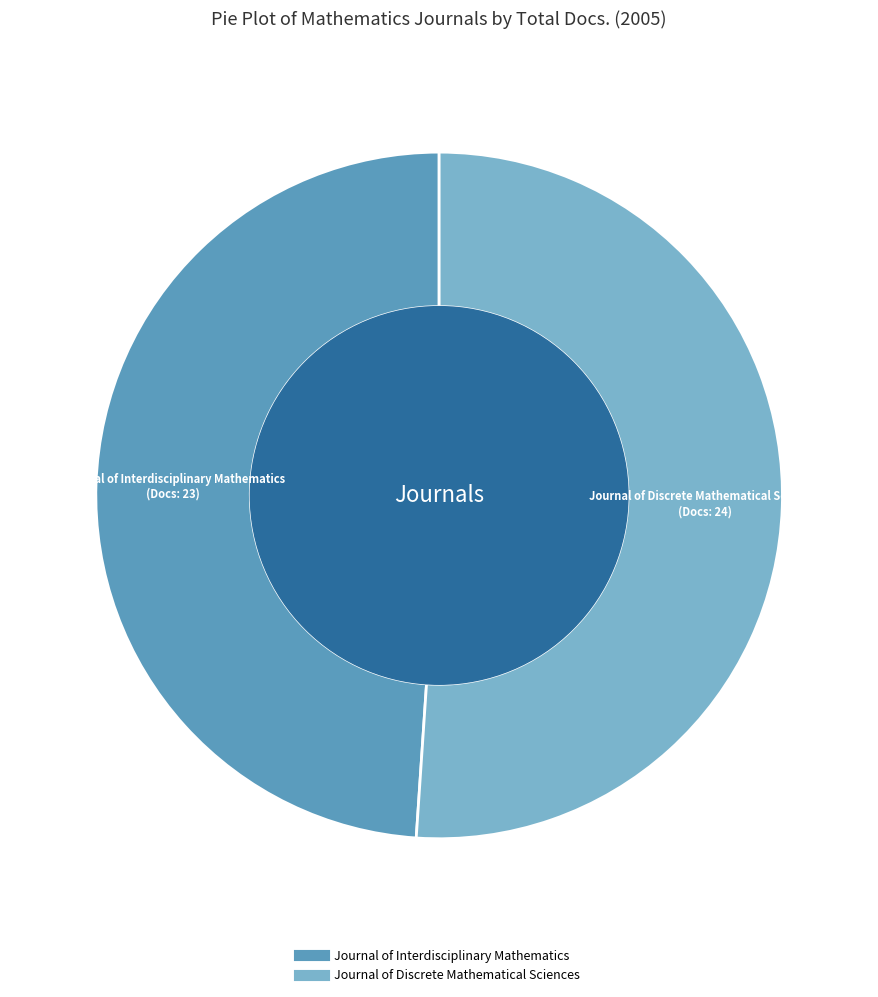

Count the number of slices in the pie.

2